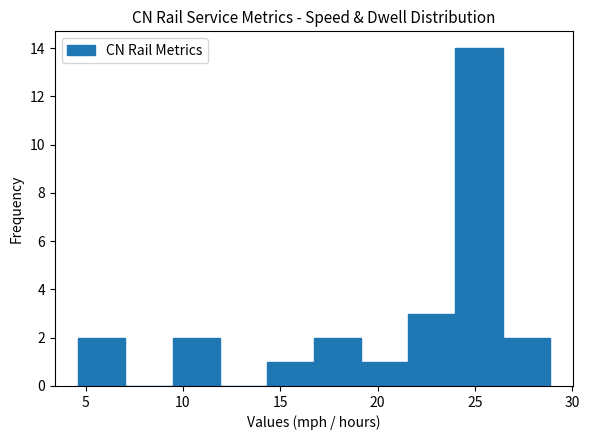

What is the height of the bar covering 24.0 to 26.5 on the x-axis? Neither the bar edges nor the heights are printed on the chart, so give them approximately, as read against the axes.

14